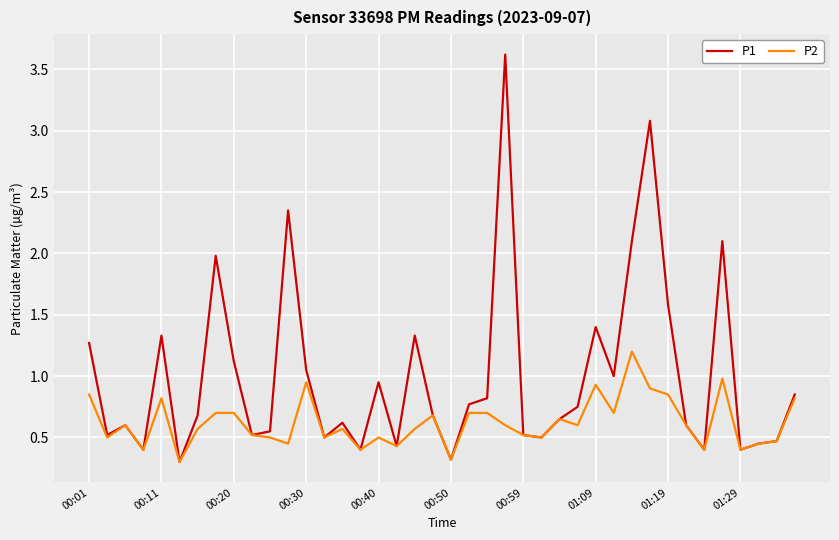

Which series has the largest range (max minus min)?

P1